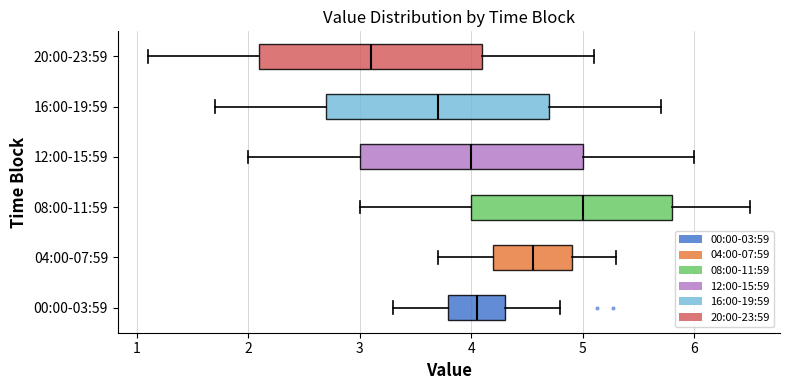

Which box's median line is the furthest to the left?

20:00-23:59